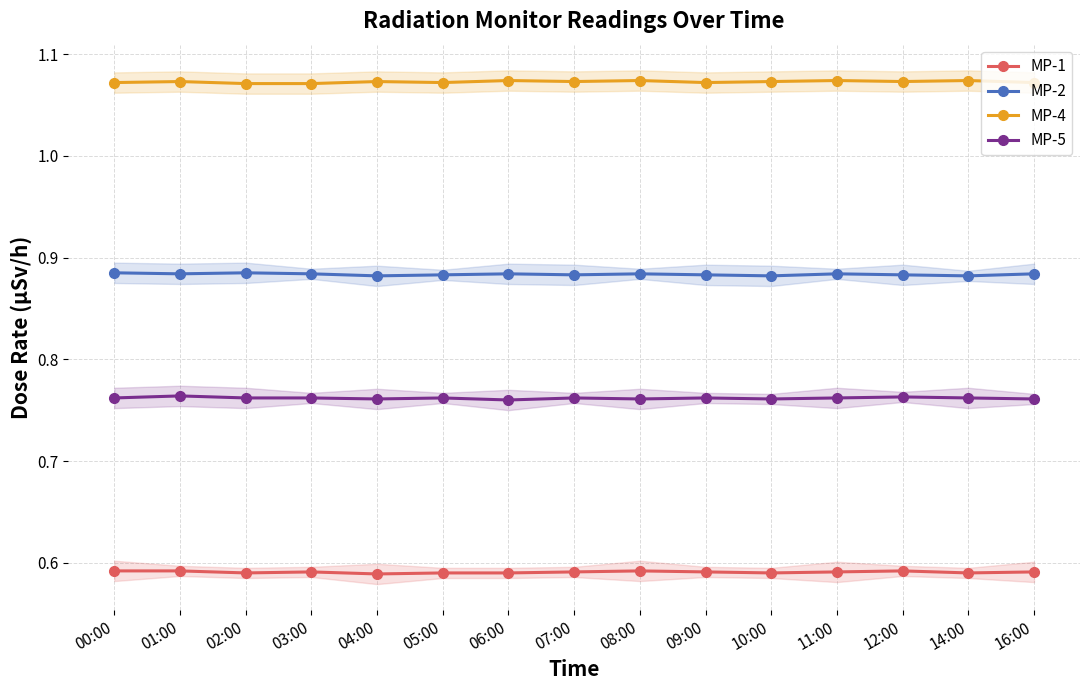

At which category does the chart reach its minimum across all series?

04:00